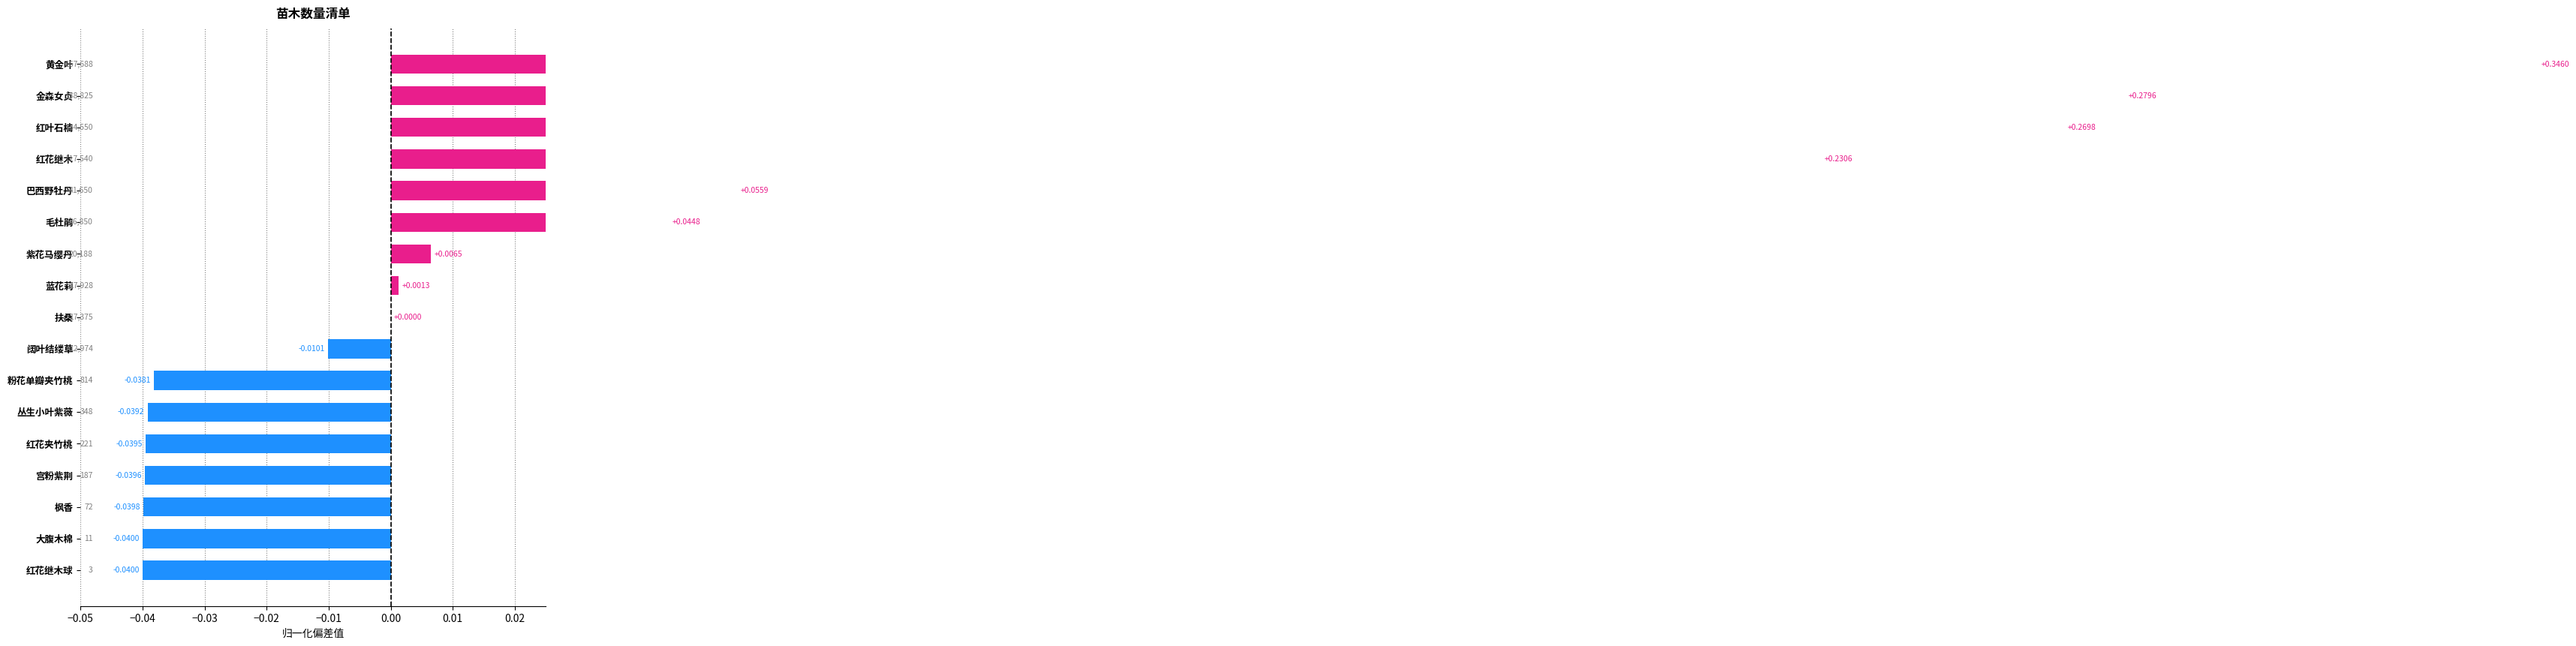

What is the change in value from 金森女贞 to 宫粉紫荆?

-0.3